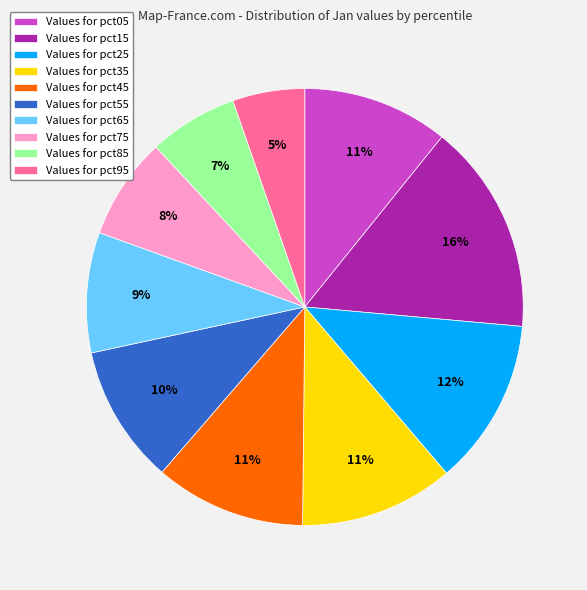

How many segments does this pie chart have?

10